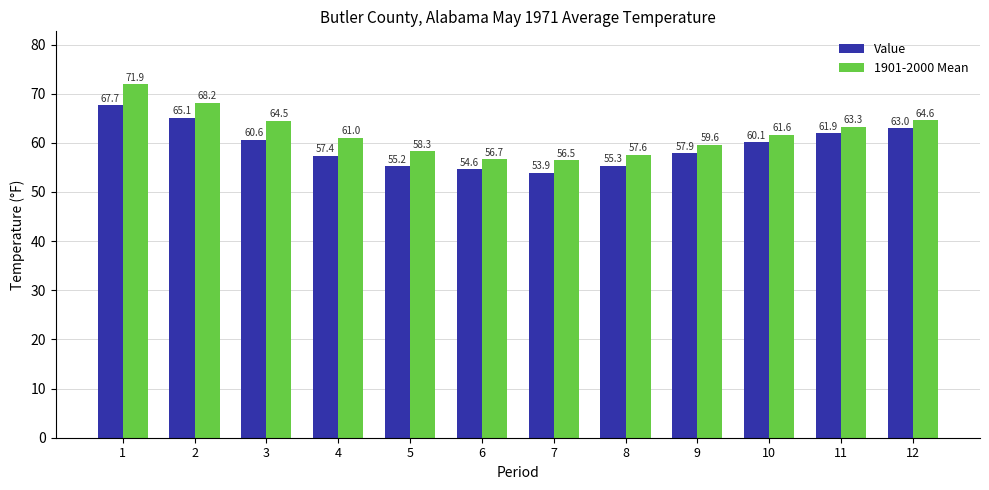

The value of Value at 9 is 86.9. True or false?

False